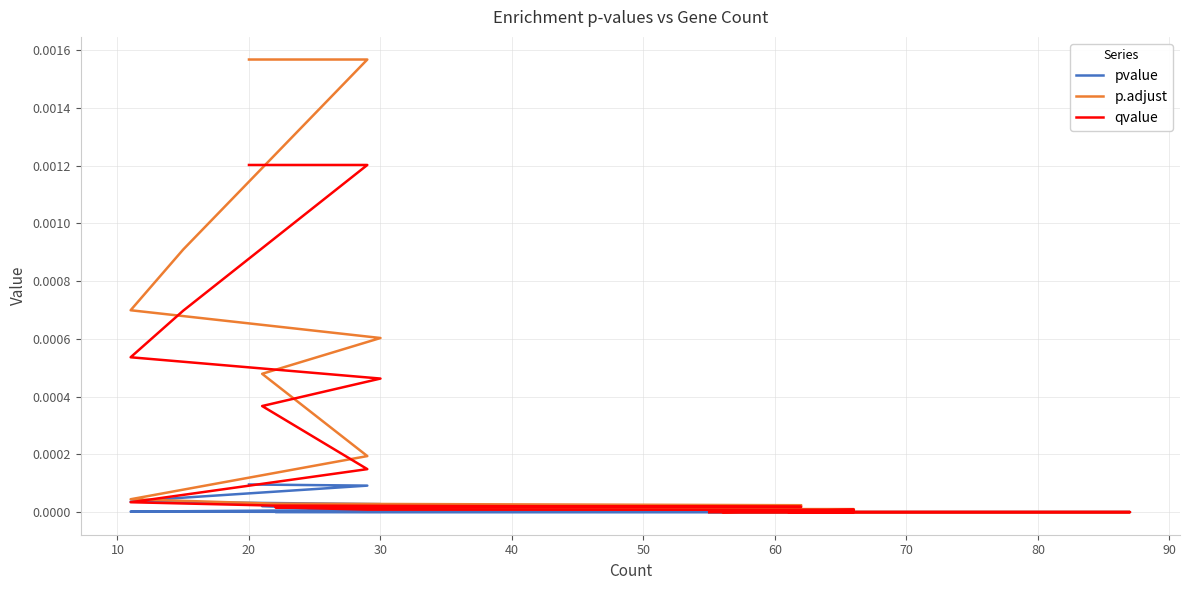

True or false: p.adjust and qvalue intersect in this chart.

False